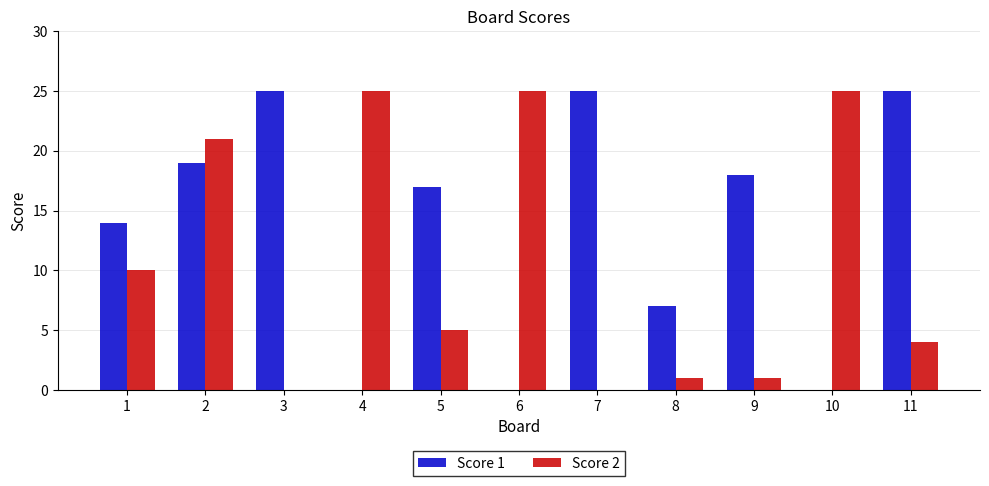

How many categories are shown in the chart?

11